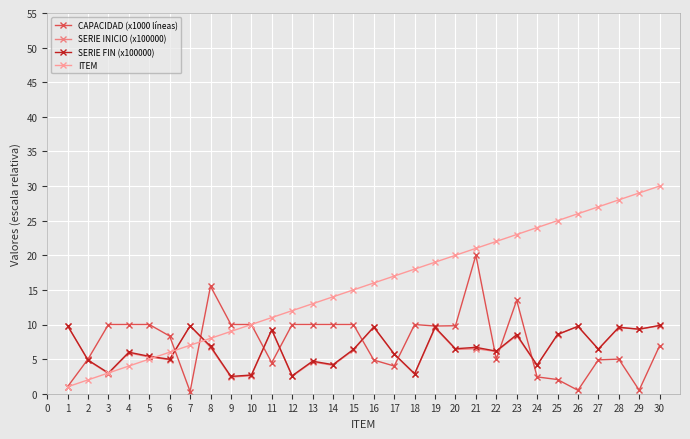

How many times do SERIE FIN (x100000) and CAPACIDAD (x1000 líneas) cross each other?

10